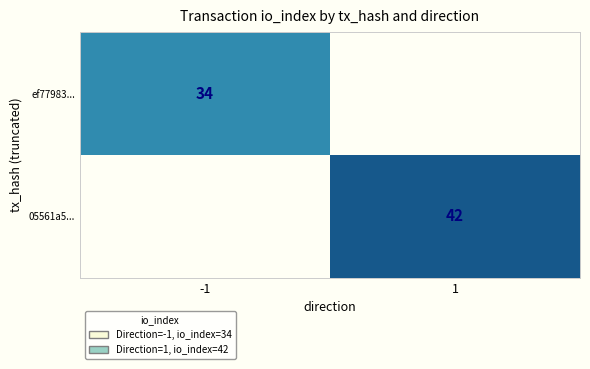

The 05561a5... series shows 58 at 1. True or false?

False